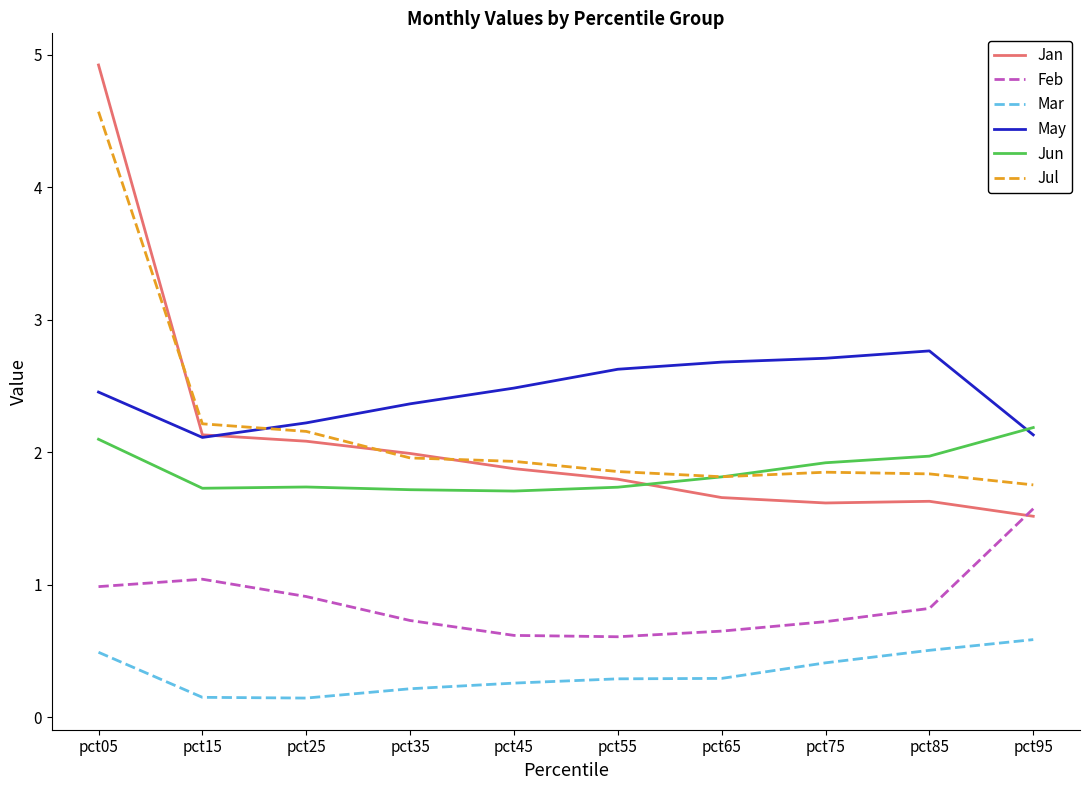

What is the difference between the maximum and minimum values in the Jan series?

3.4